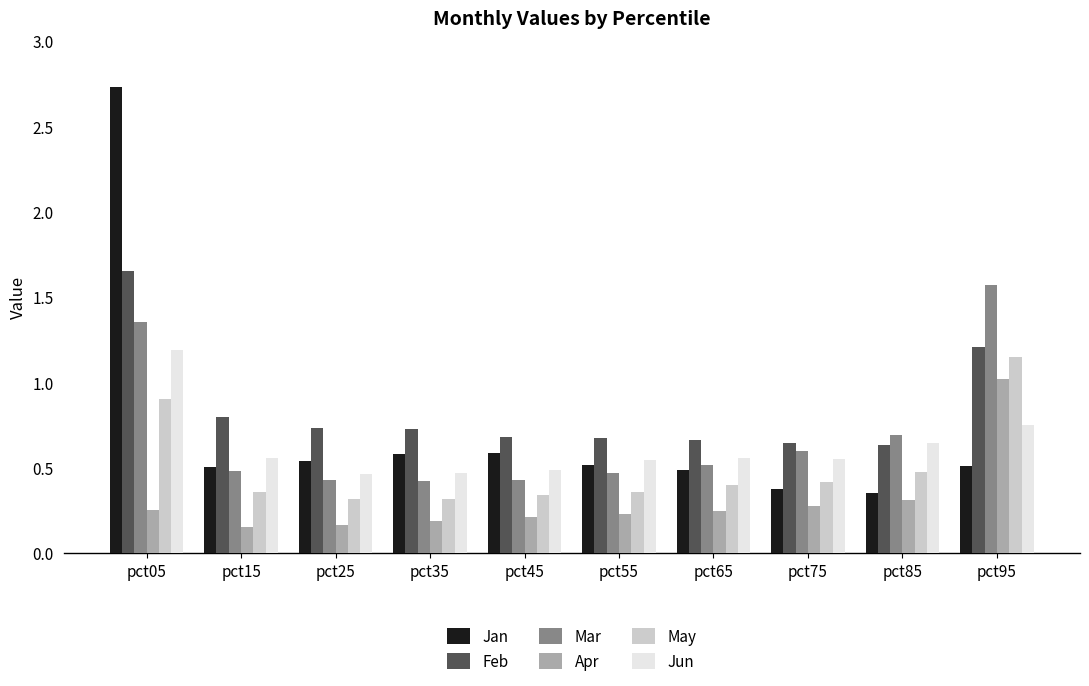

Is the value of Jan at pct85 greater than the value of Apr at pct15?

Yes